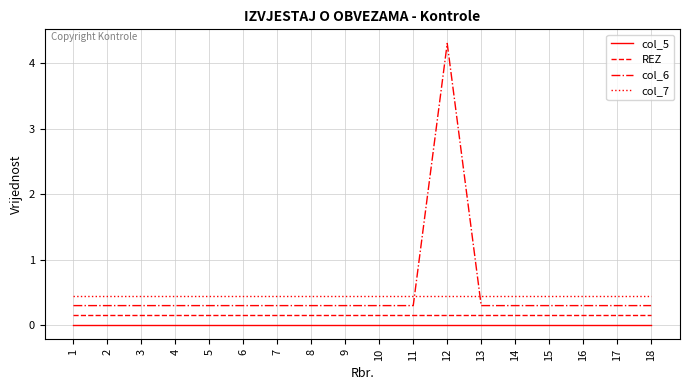

Which series ends up on top after the final intersection of col_7 and col_6?

col_7